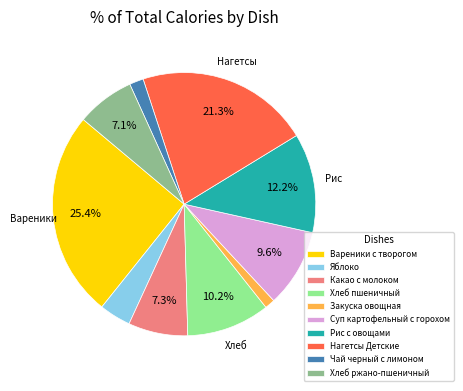

The Какао с молоком slice represents 1% of the pie. True or false?

False